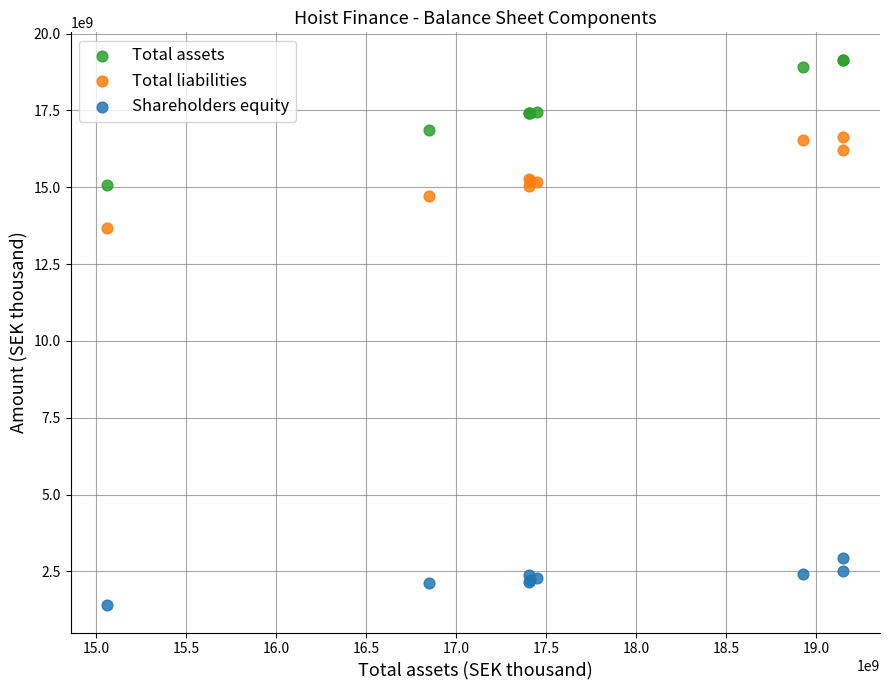

What are all the series names shown in the legend?

Total assets, Total liabilities, Shareholders equity